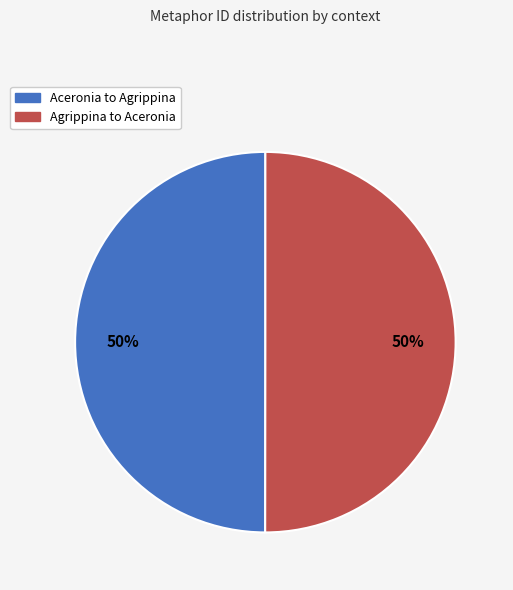

How many slices are in this pie chart?

2